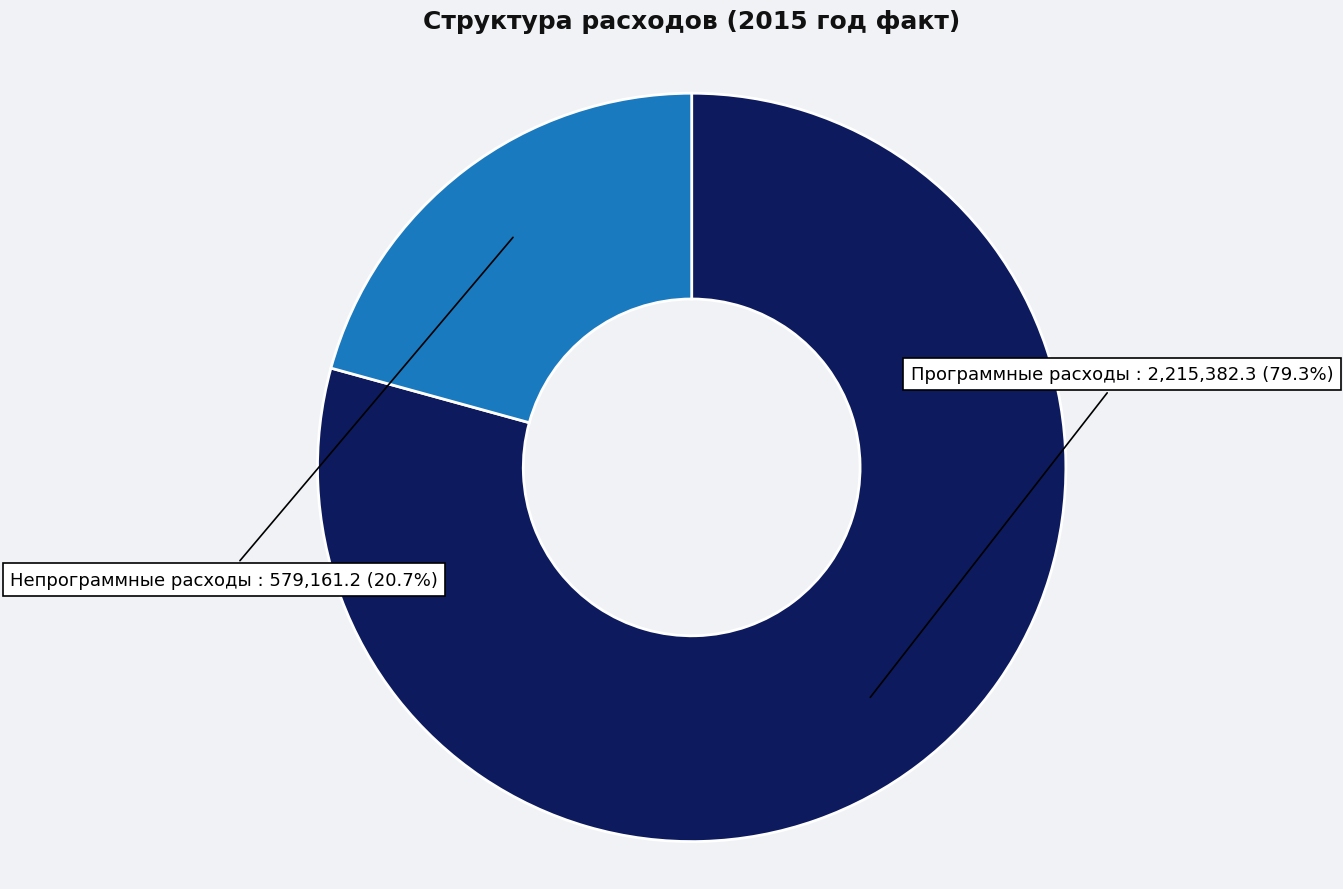

What percentage is the Непрограммные расходы slice, to the nearest percent?

21%